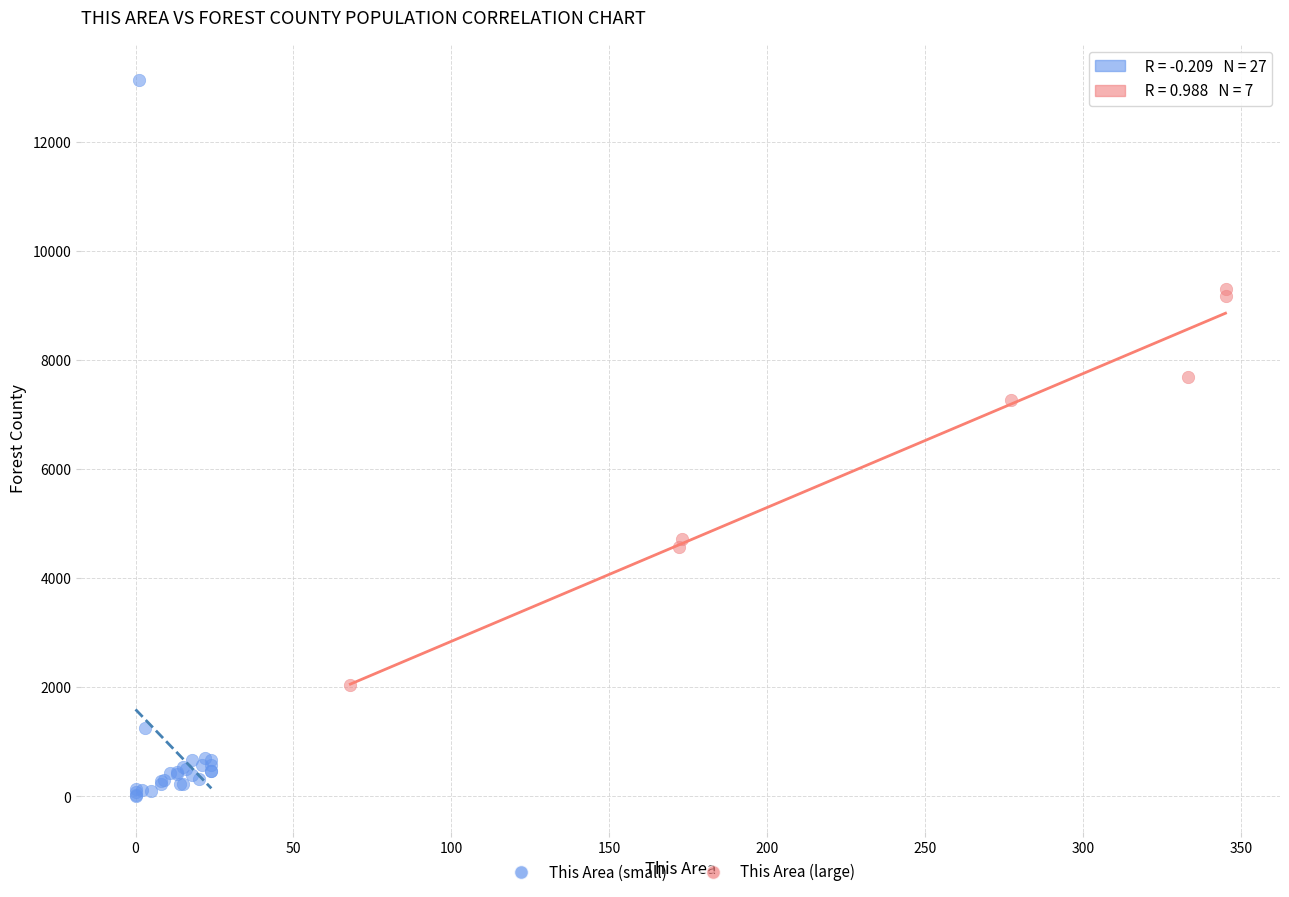

What are all the series names shown in the legend?

This Area (small), This Area (large)